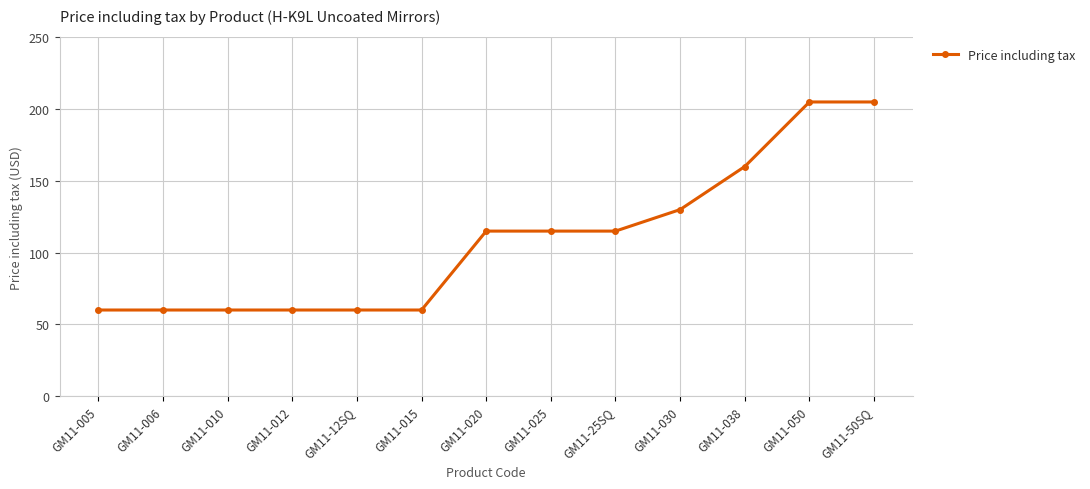

What is the maximum value shown in the chart?

205